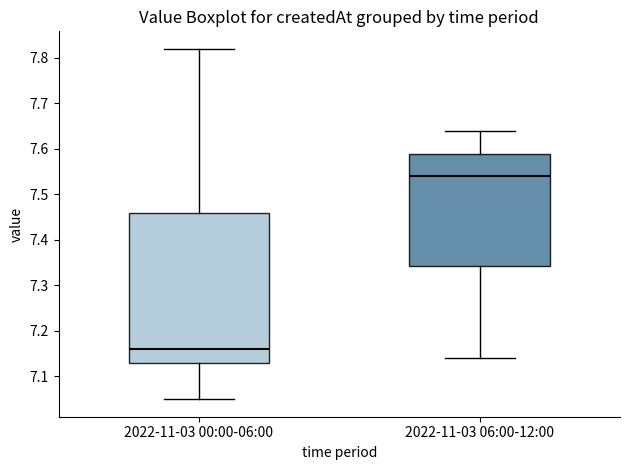

Where does the median line of the box for 2022-11-03 06:00-12:00 sit on the y-axis? The values are not printed on the chart, so give them approximately, as read against the axis.

7.54